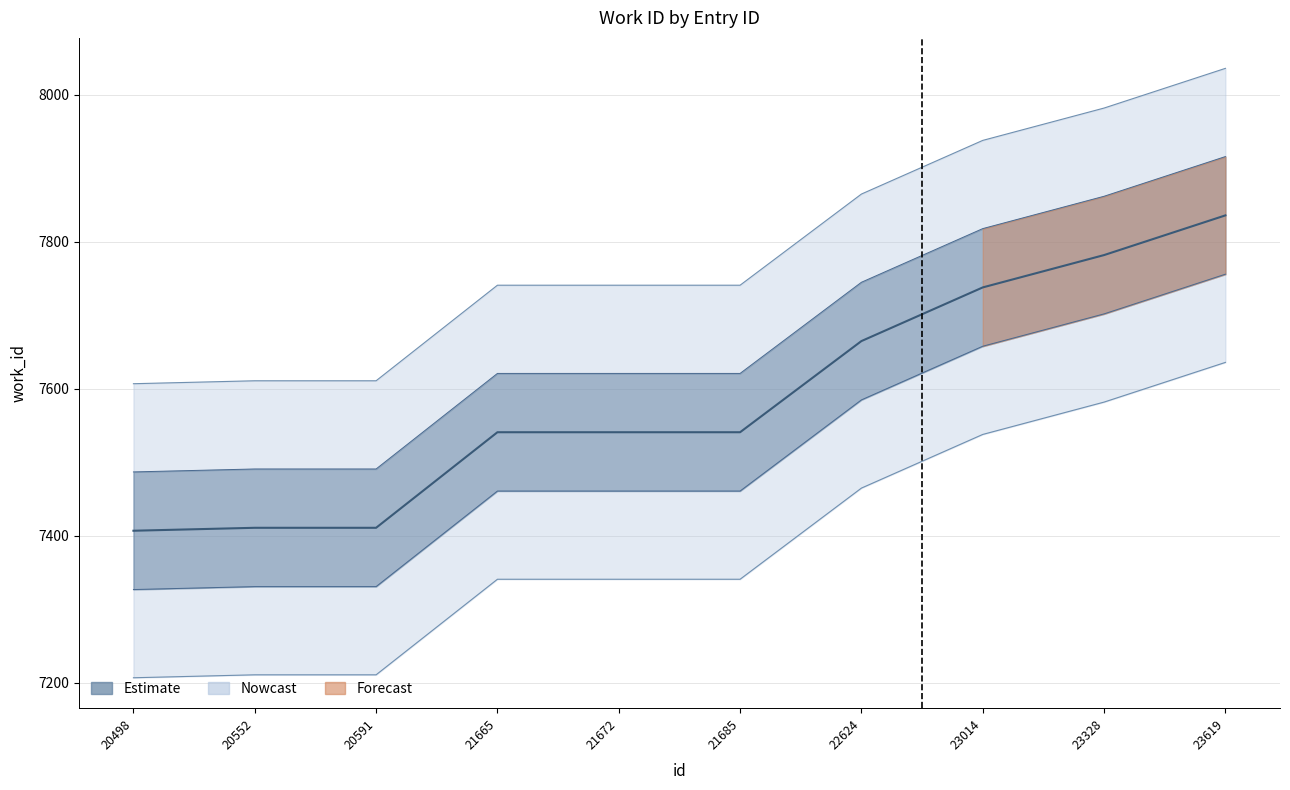

What value does the data have at 20552, to the nearest 50?

7400